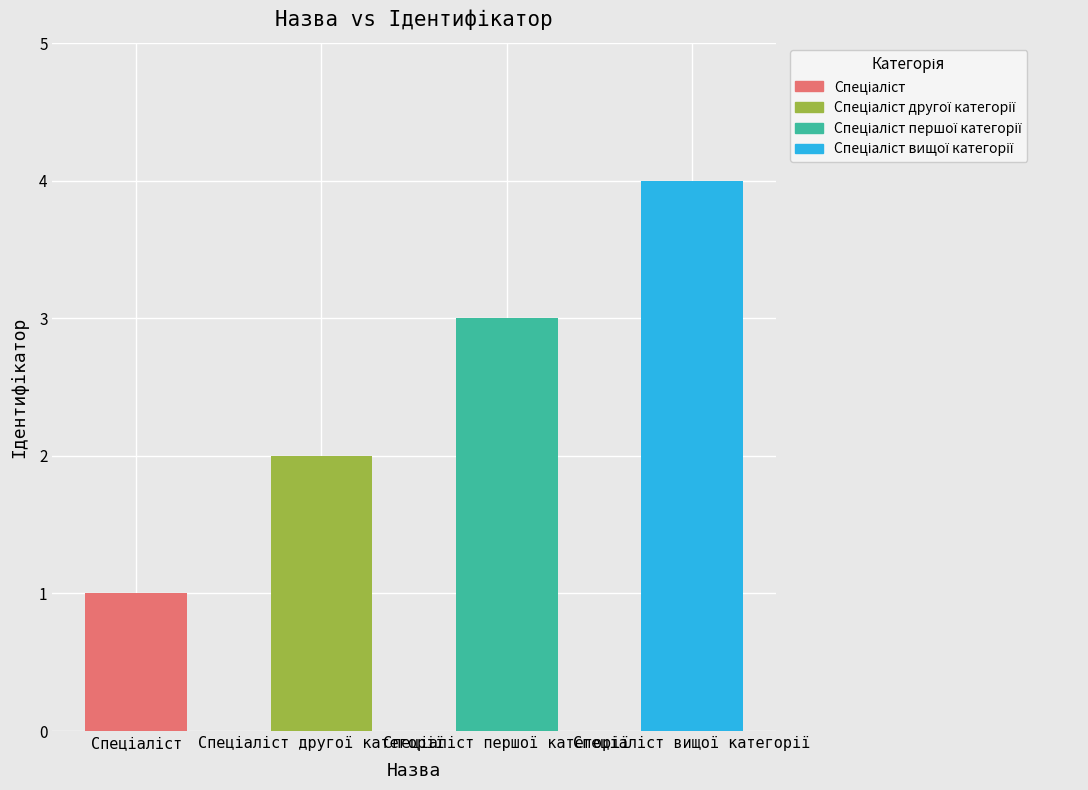

What is the sum of all values?

10